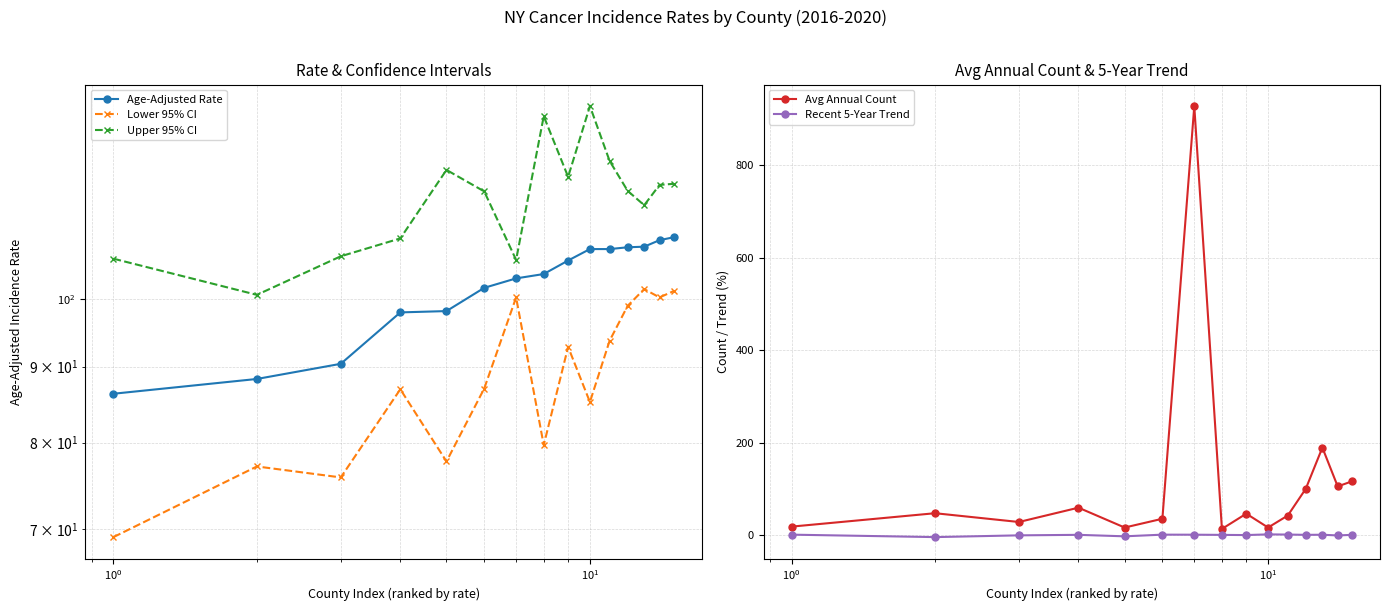

True or false: Recent 5-Year Trend has more than 1 interior local peaks.

True